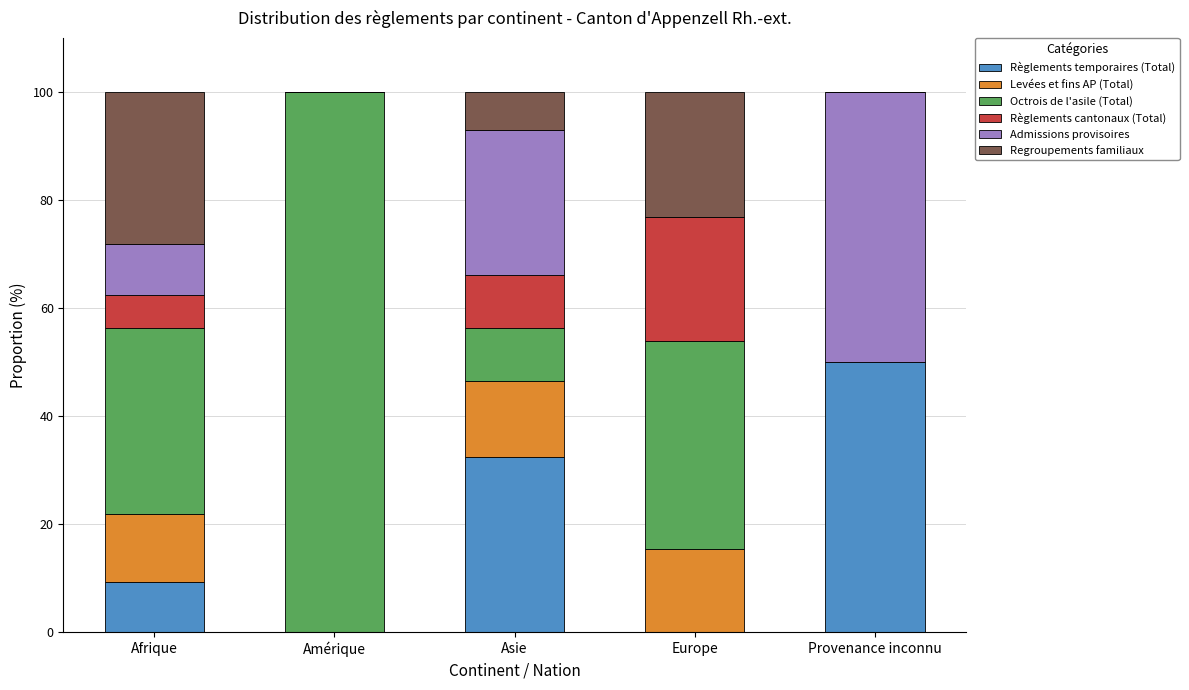

How many data points does each series have?

5